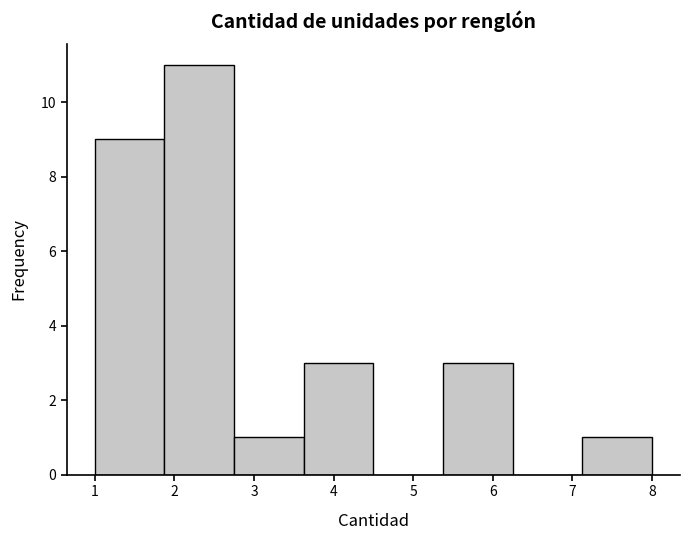

Reading left to right, transcribe this chart: for each bar, give the range it covers on the x-axis and its height. Neither the bar edges nor the heights are printed on the chart, so give them approximately, as read against the axes.

1.0 to 1.9: 9
1.9 to 2.8: 11
2.8 to 3.6: 1
3.6 to 4.5: 3
4.5 to 5.4: 0
5.4 to 6.3: 3
6.3 to 7.1: 0
7.1 to 8.0: 1